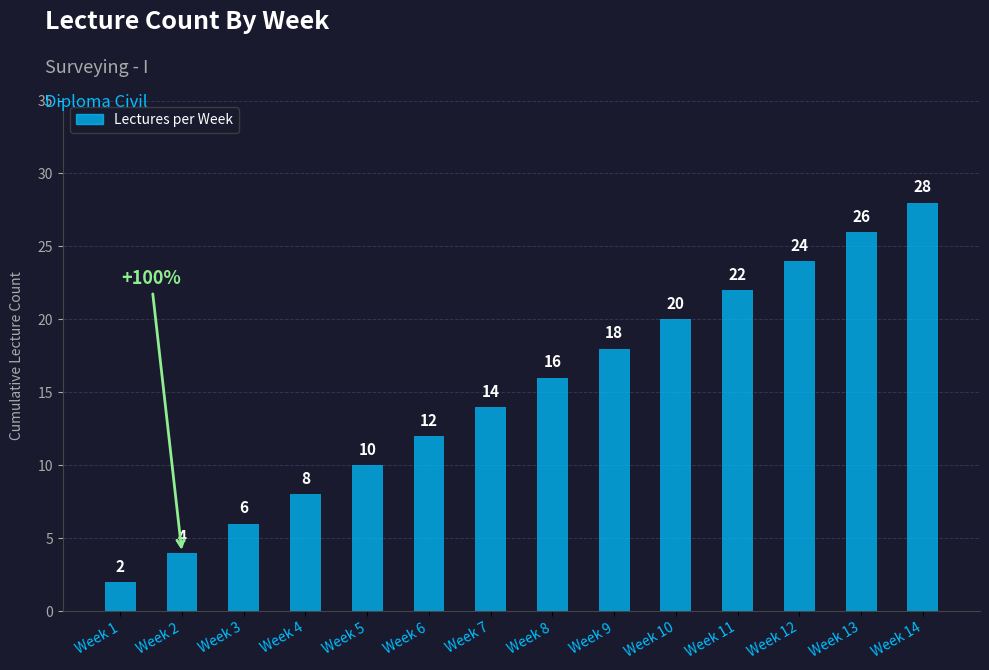

Reading right to left, transcribe all the data shown in this chart.

28	26	24	22	20	18	16	14	12	10	8	6	4	2